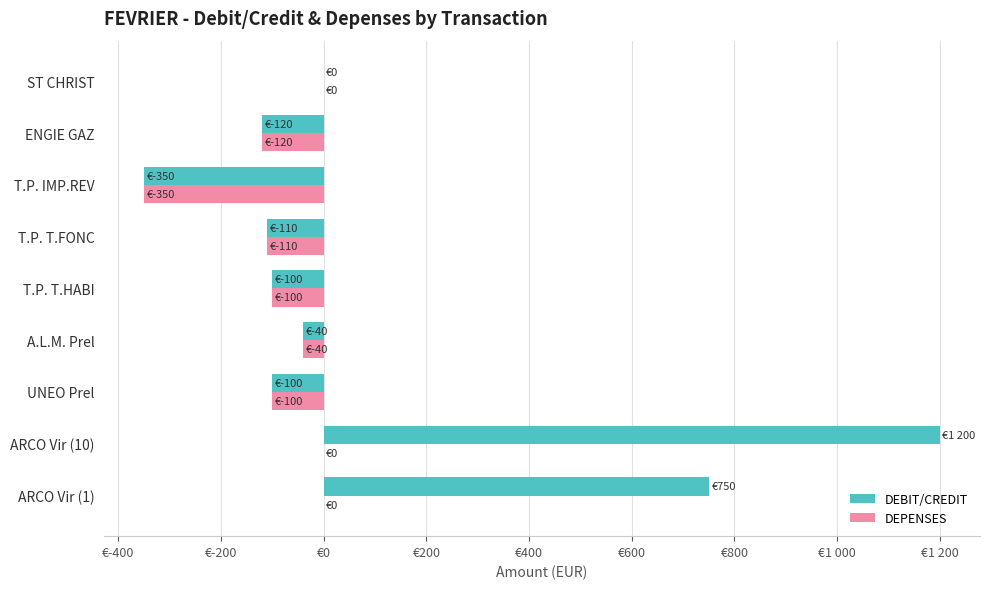

At which label is DEBIT/CREDIT closest to 425?

ARCO Vir (1)